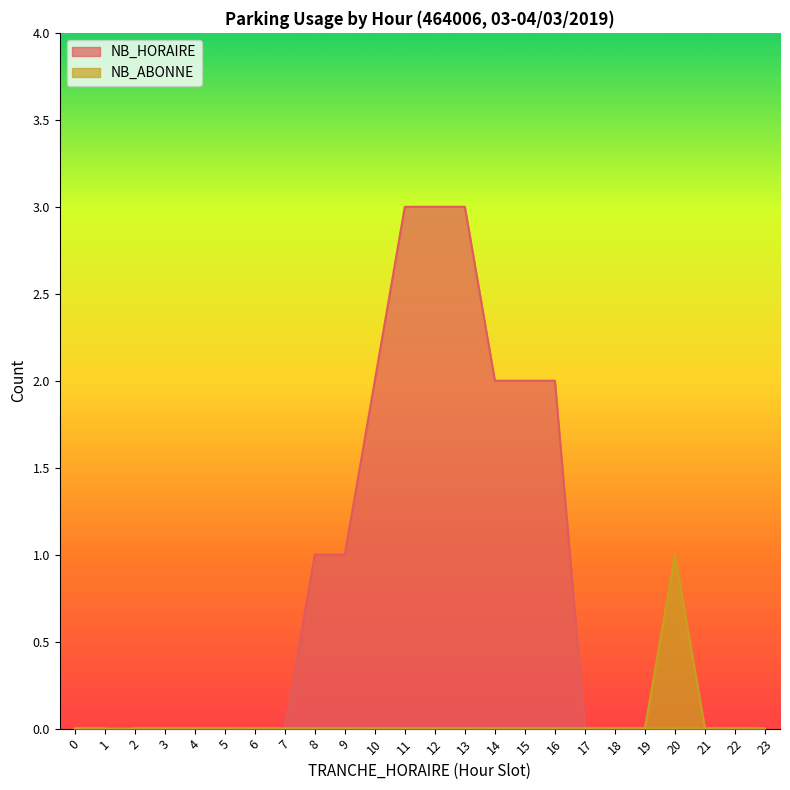

True or false: NB_HORAIRE has a value of 1 at 9.

True